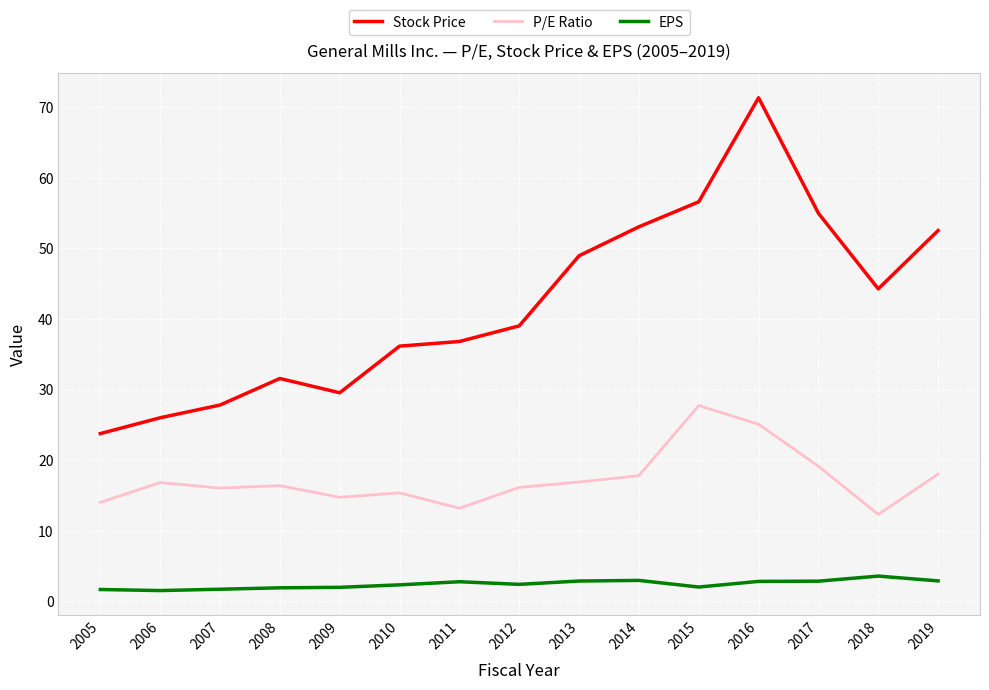

What is the smallest value displayed?

1.5